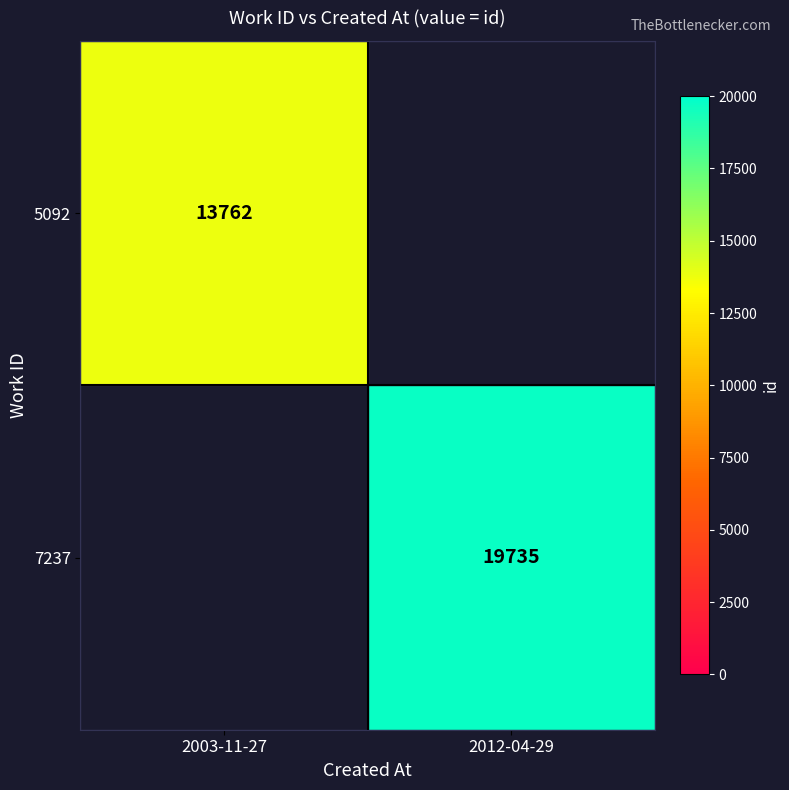

The value of 5092 at 2003-11-27 is 13762. True or false?

True